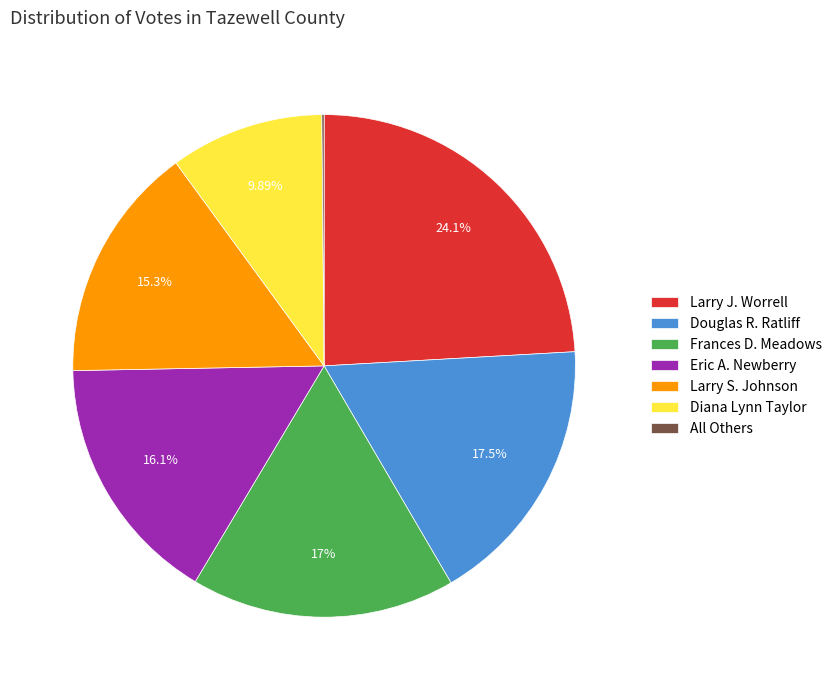

Do Eric A. Newberry and Larry S. Johnson together represent more than half of the pie?

No